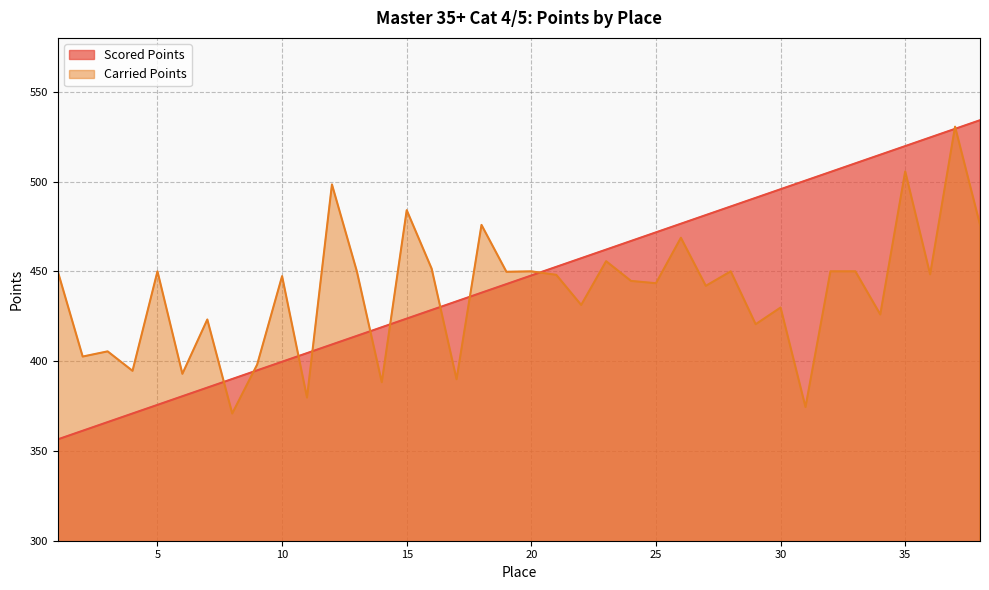

Which series has the widest spread of values?

Scored Points